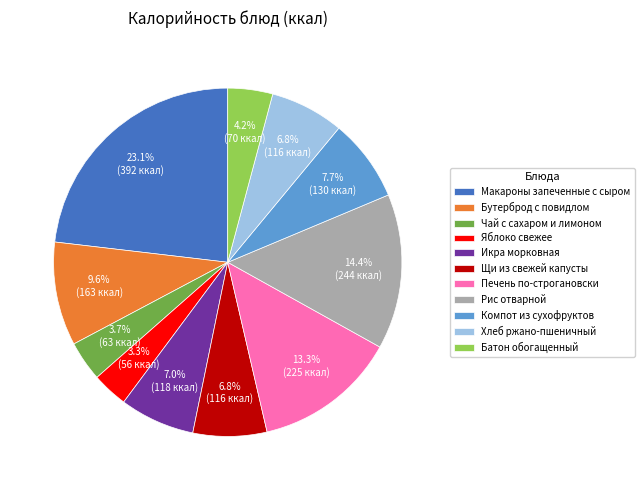

To the nearest percent, what is the difference between the Чай с сахаром и лимоном and Бутерброд с повидлом slice percentages?

6%